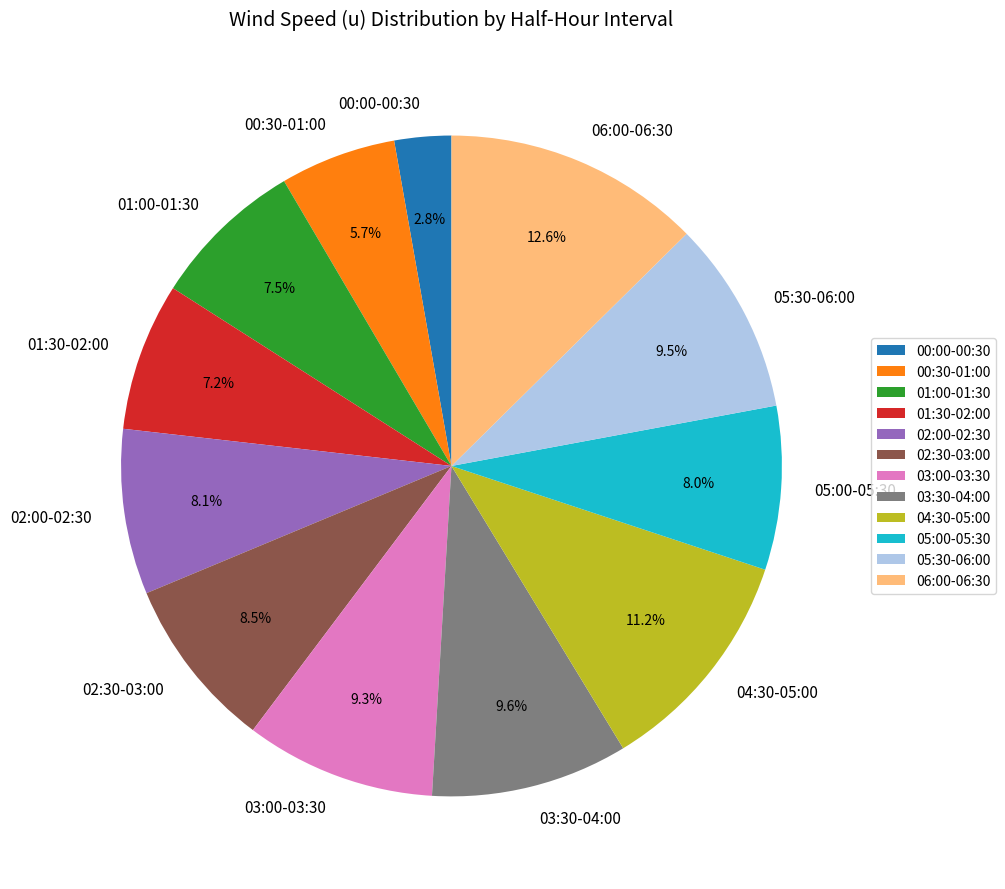

Which category has the biggest portion of the pie?

06:00-06:30